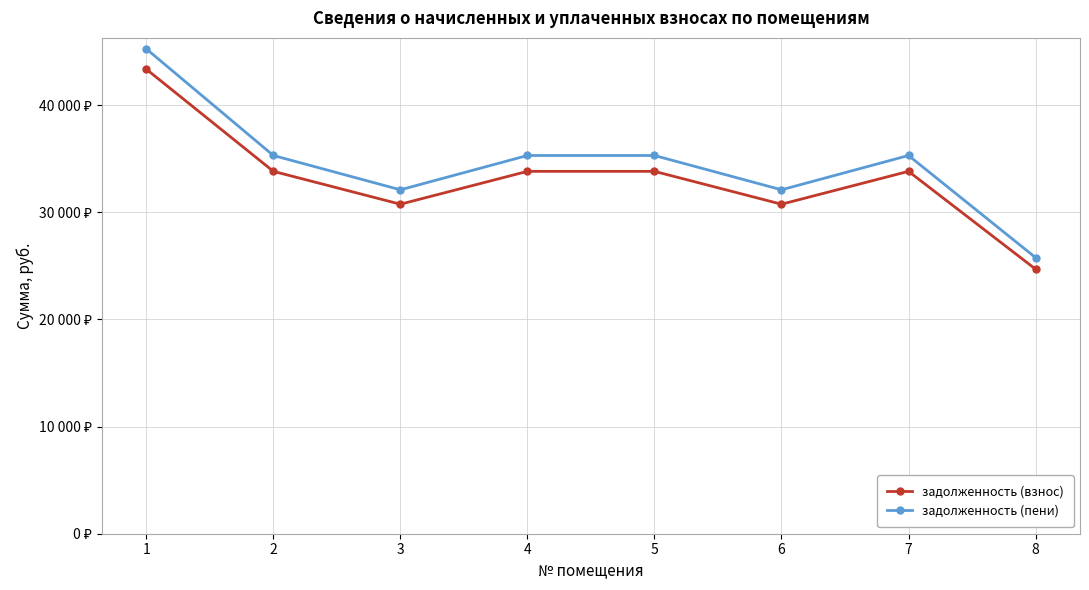

List the labels in order of задолженность (взнос) value, smallest first.

8, 3, 6, 2, 4, 5, 7, 1